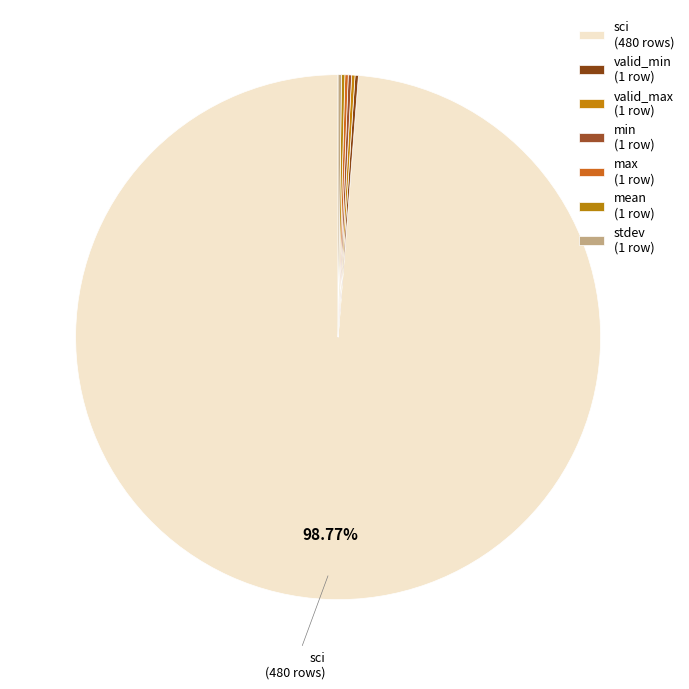

To the nearest percent, what is the average slice percentage?

14%